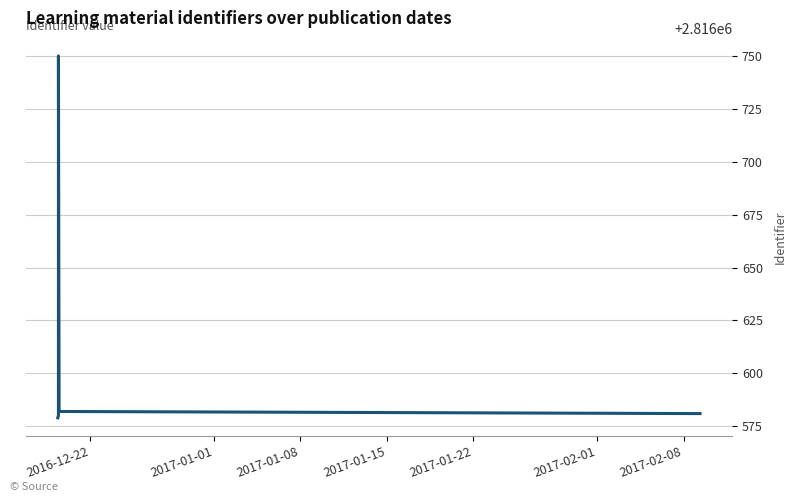

What is the average value?

2816609